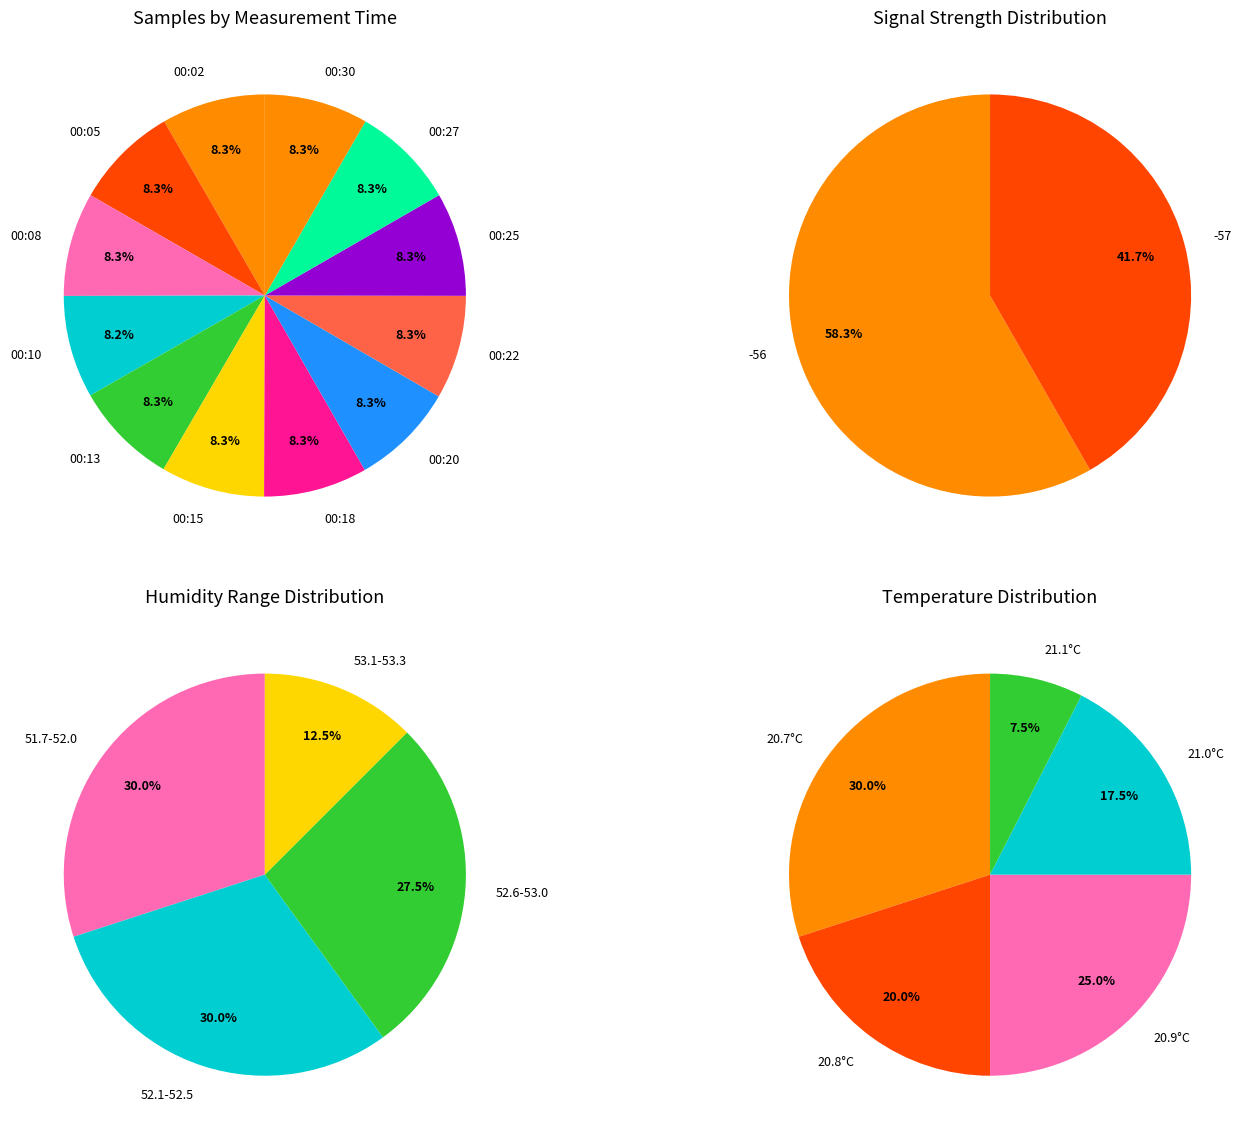

Is it true that -56 (00:05) is 8% of the pie?

True